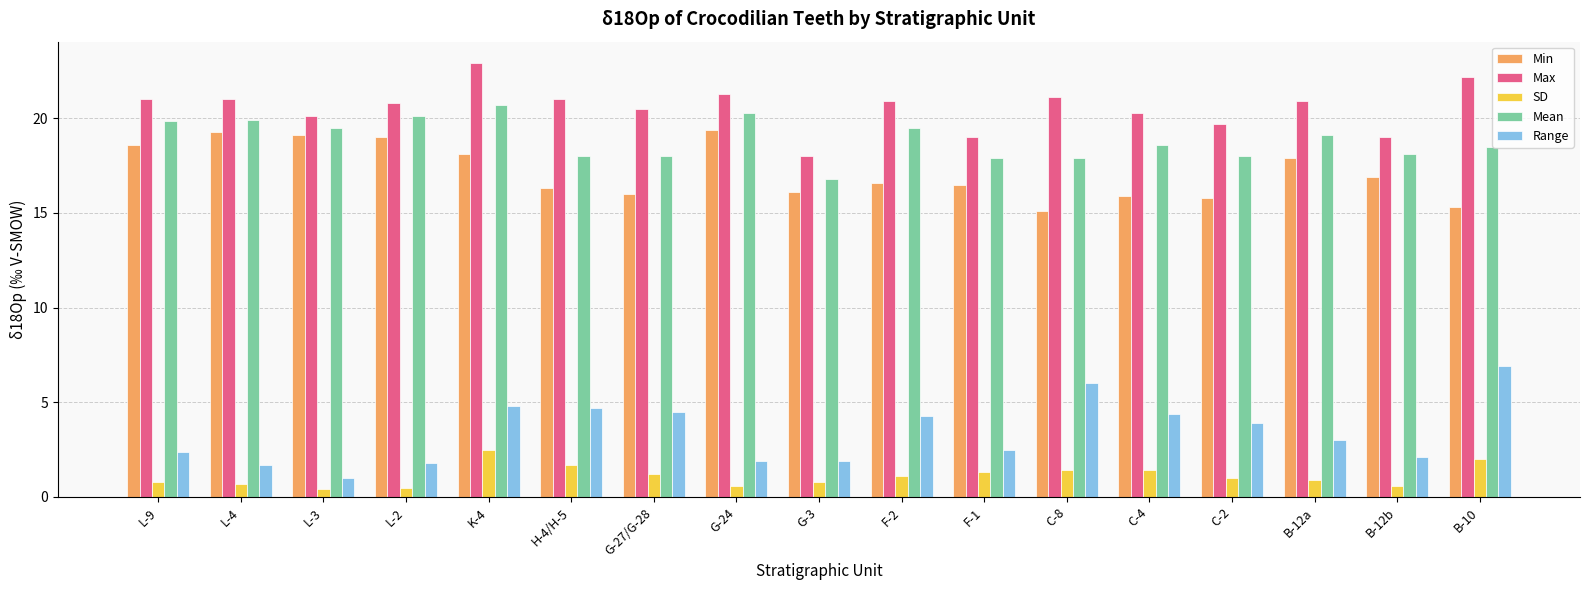

Are the bars horizontal?

No